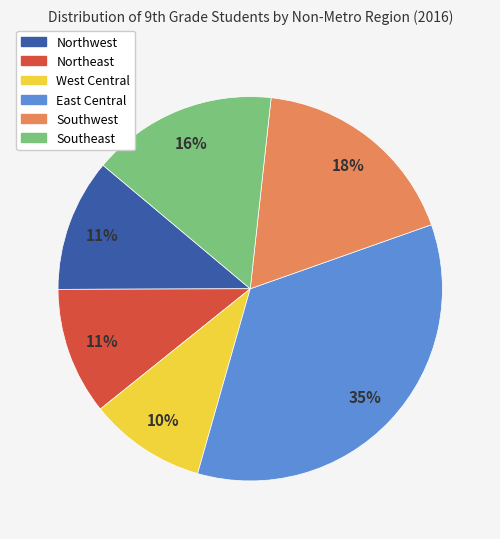

How many slices are in this pie chart?

6